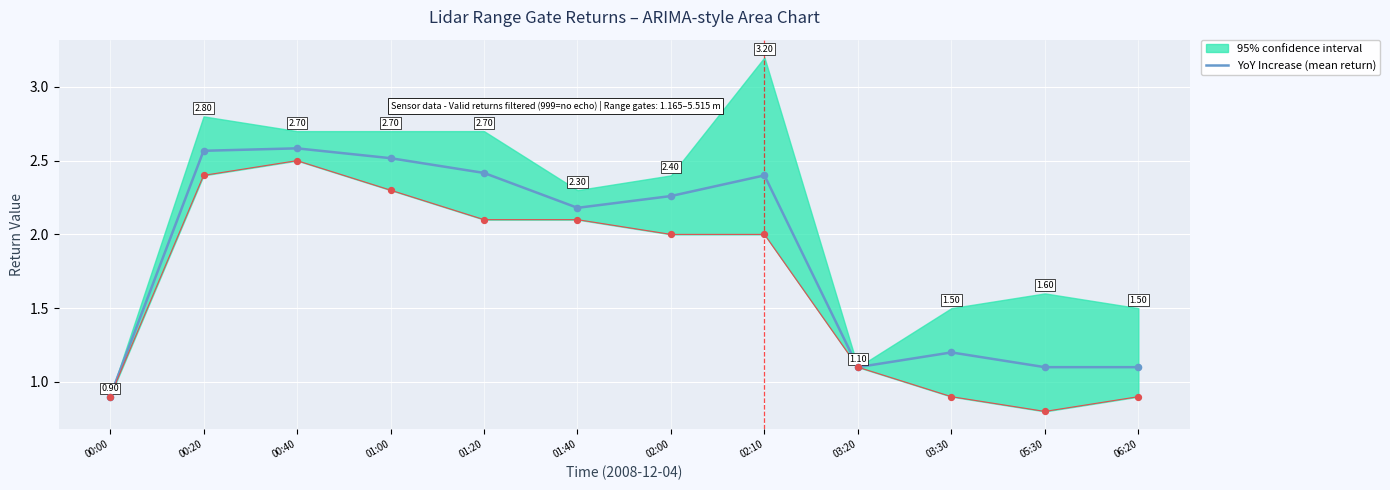

What is the change in value from 00:00 to 00:40?

+1.7